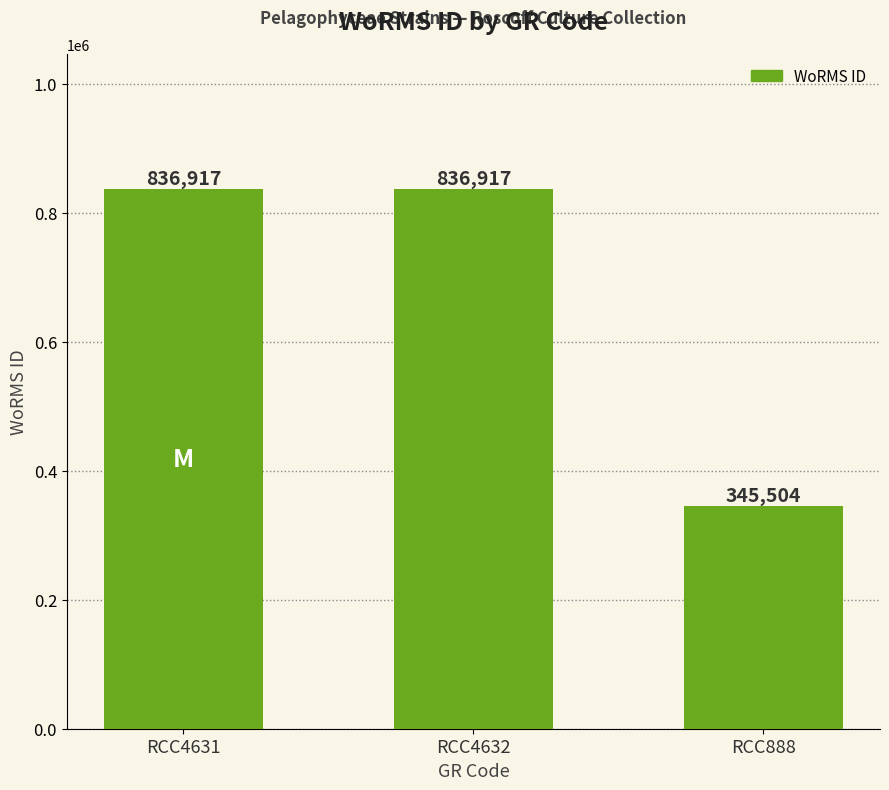

What is the sum of the values at RCC4632 and RCC888?

1182421